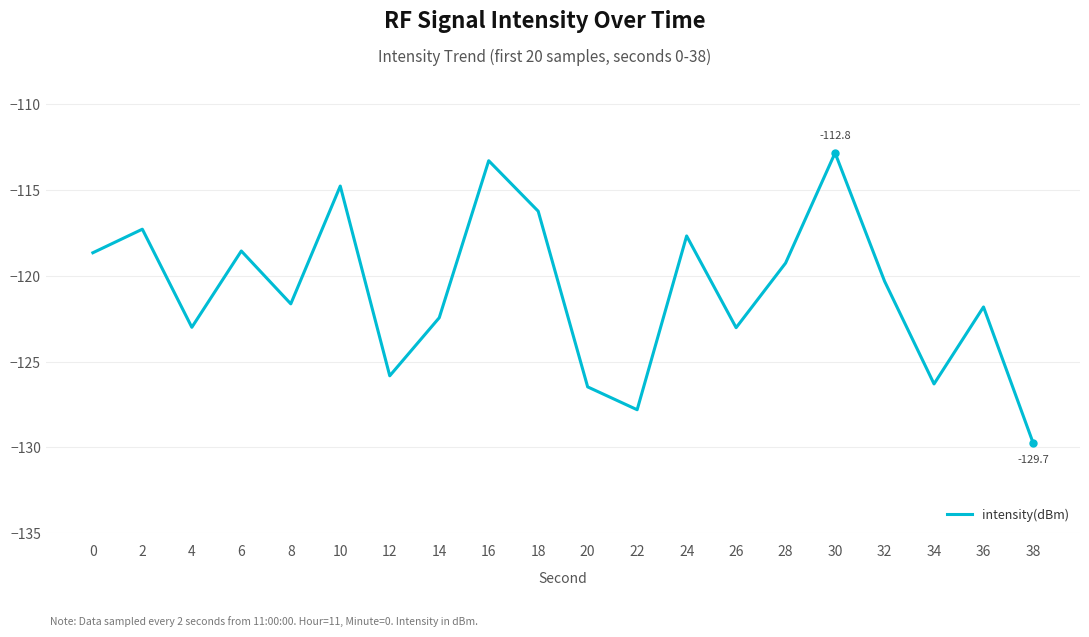

Which has a higher value, 14 or 22?

14